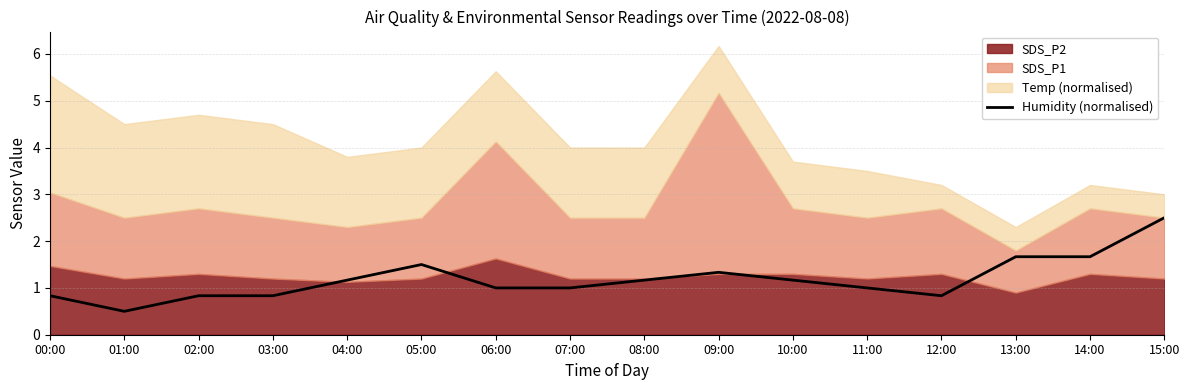

What is the label of the 7th point from the right?

09:00